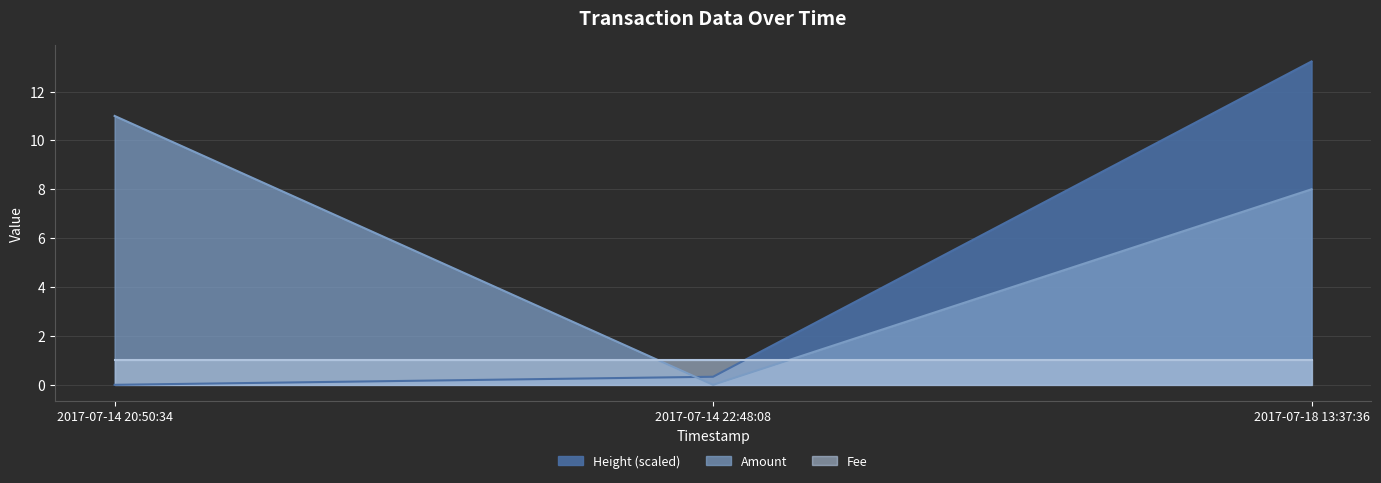

What position from the right is 2017-07-18 13:37:36?

1